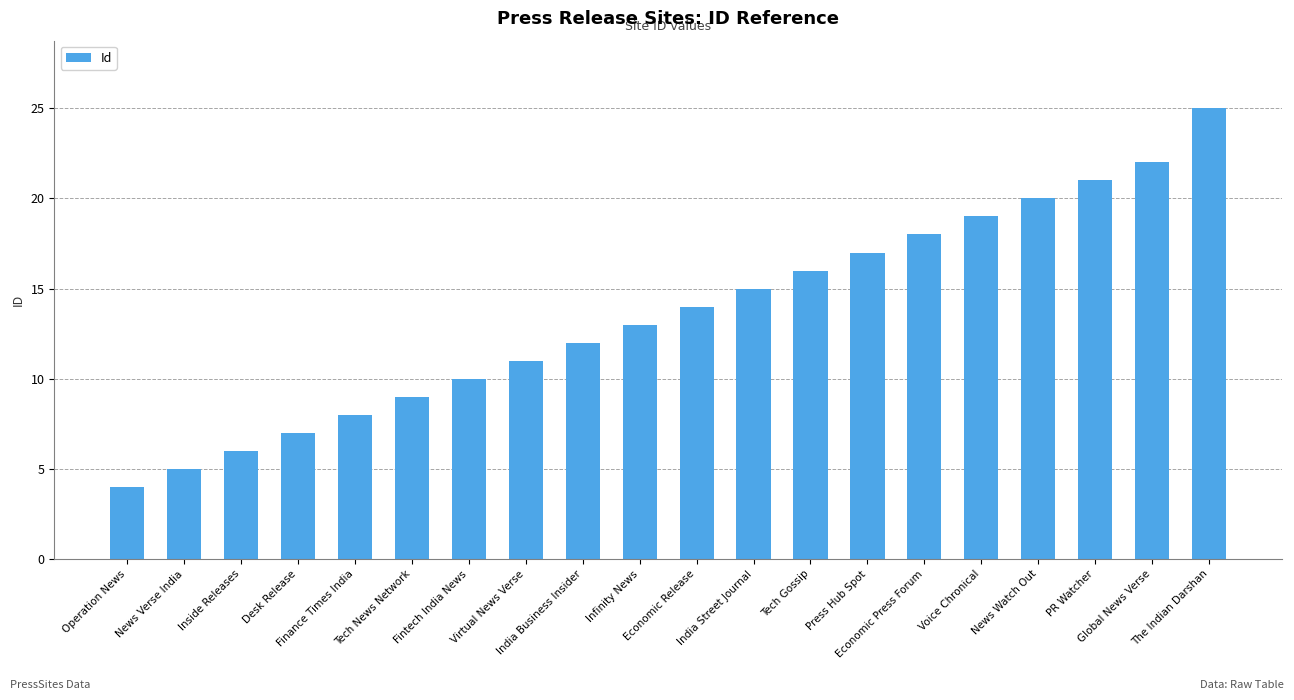

Reading left to right, list all the values displayed in this chart.

Operation News=4	News Verse India=5	Inside Releases=6	Desk Release=7	Finance Times India=8	Tech News Network=9	Fintech India News=10	Virtual News Verse=11	India Business Insider=12	Infinity News=13	Economic Release=14	India Street Journal=15	Tech Gossip=16	Press Hub Spot=17	Economic Press Forum=18	Voice Chronical=19	News Watch Out=20	PR Watcher=21	Global News Verse=22	The Indian Darshan=25